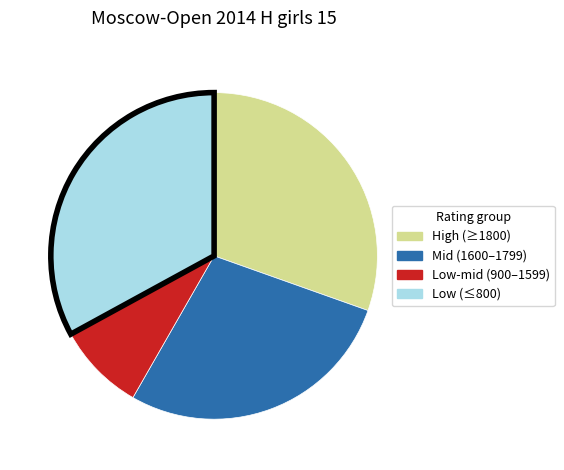

Is there any slice that represents more than half of the pie?

No